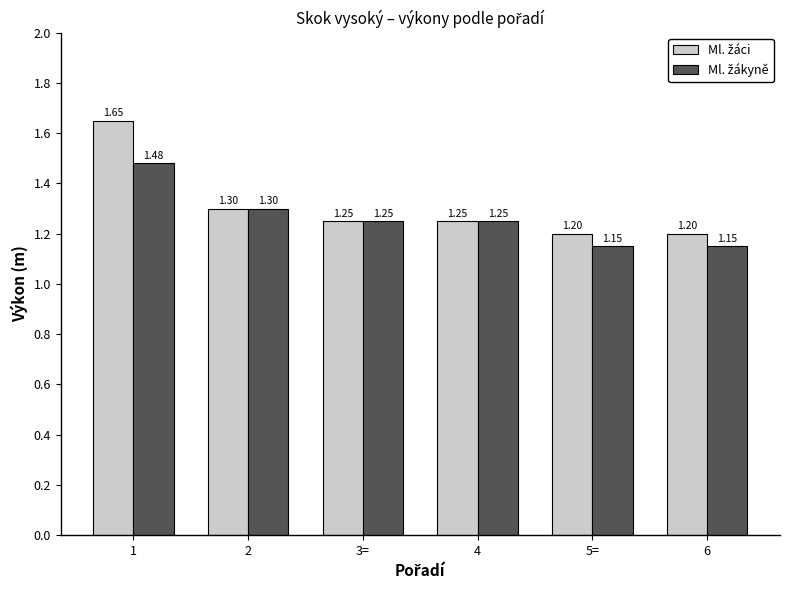

At how many categories does at least one series exceed 1?

6